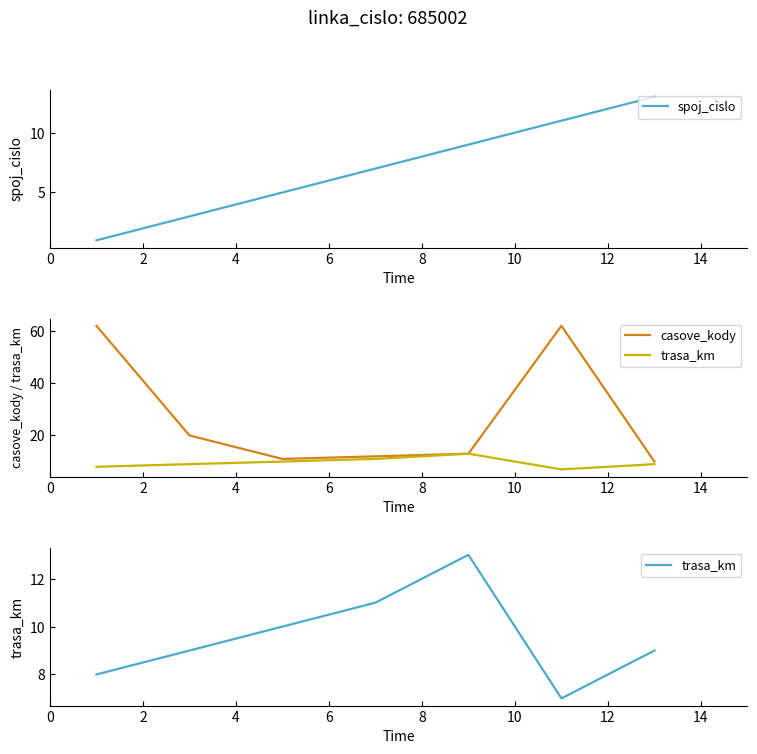

Which series has the widest spread of values?

casove_kody